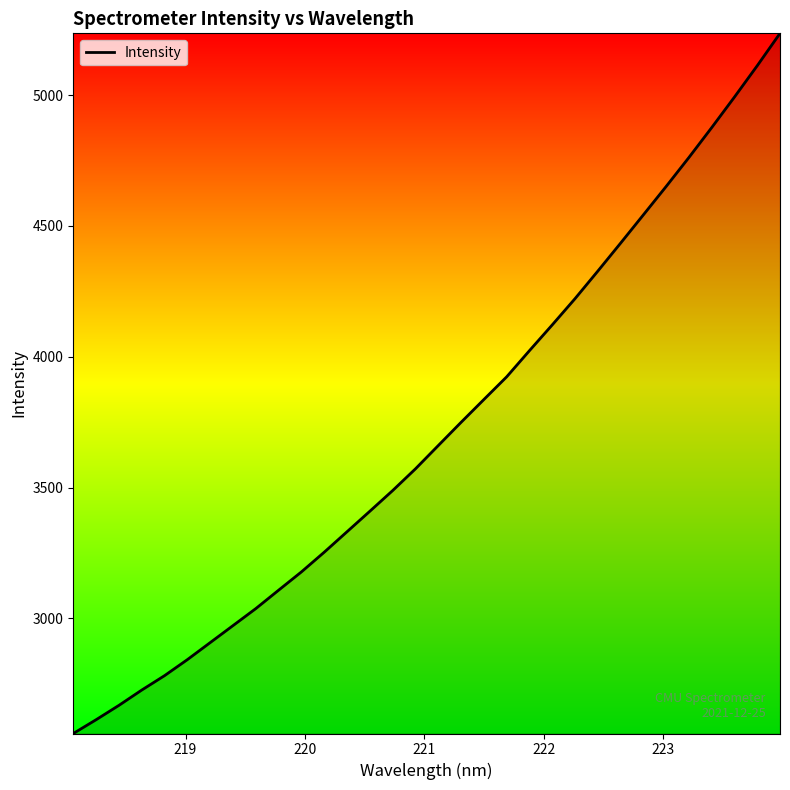

What is the smallest value displayed?

2559.9